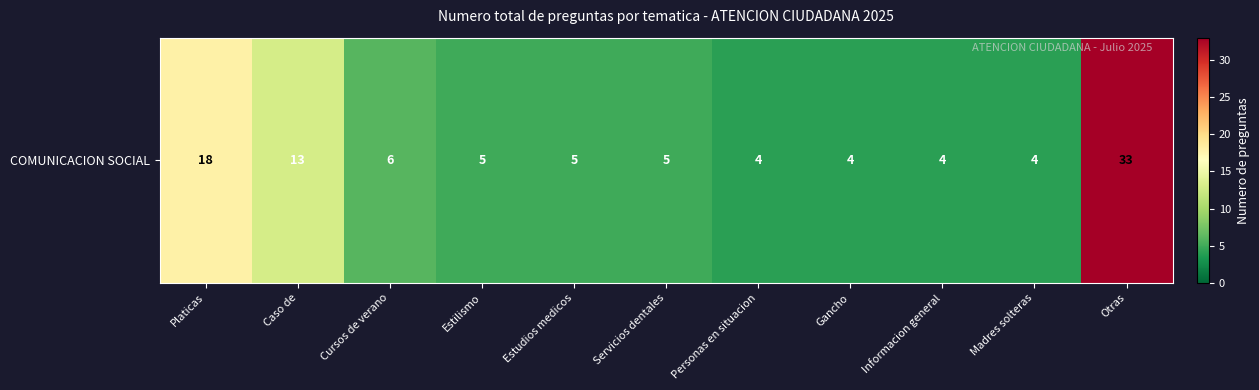

Reading left to right, extract all data points from this chart.

Platicas=18	Caso de=13	Cursos de verano=6	Estilismo=5	Estudios medicos=5	Servicios dentales=5	Personas en situacion=4	Gancho=4	Informacion general=4	Madres solteras=4	Otras=33